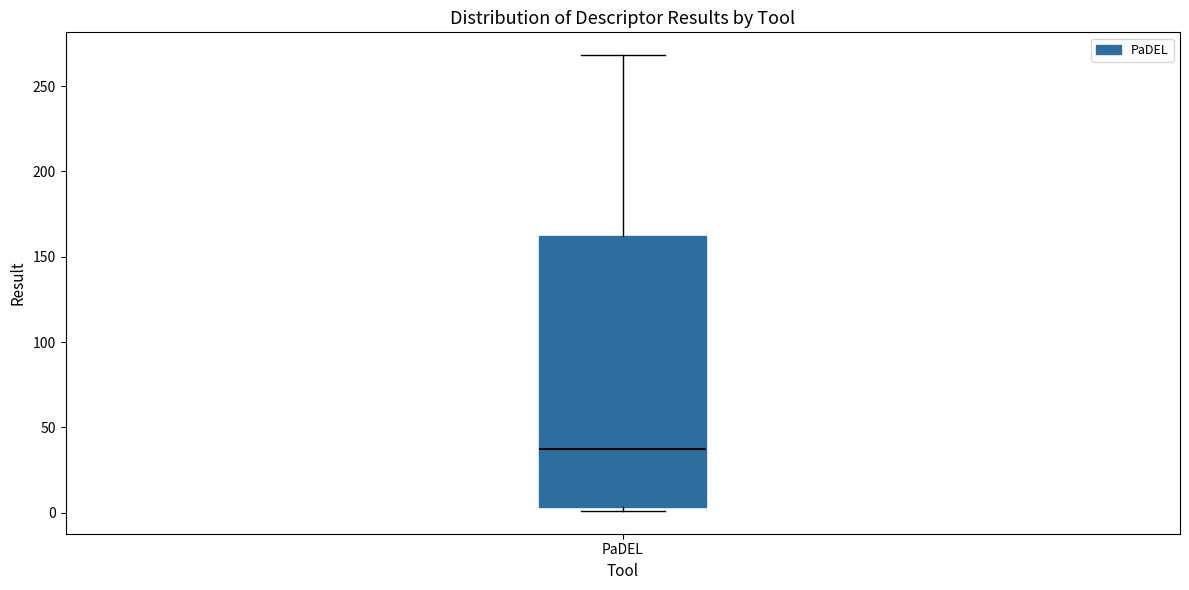

Read this box plot against the y-axis: the position of the median line, the range covered by the box, and the ends of both whiskers. The values are not printed on the chart, so give them approximately, as read against the axis.

median 35, box 5 to 160, whiskers 0 to 270